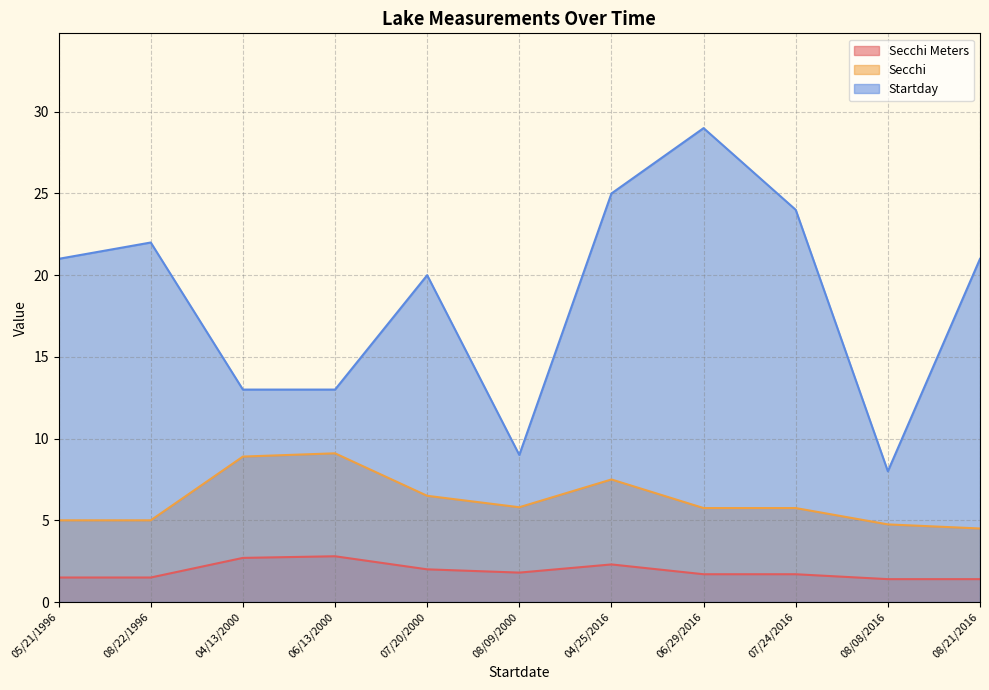

What is the value of the Secchi point at the 10th from the left?

4.8